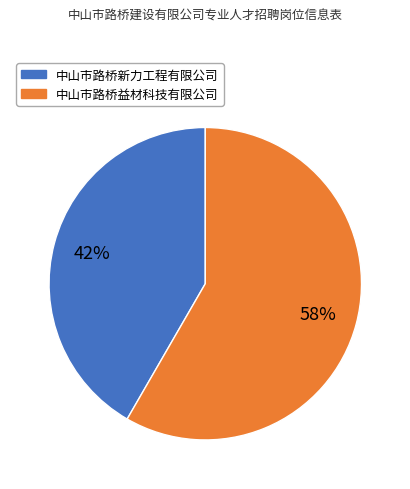

Rank the categories by value from lowest to highest.

中山市路桥新力工程有限公司, 中山市路桥益材科技有限公司